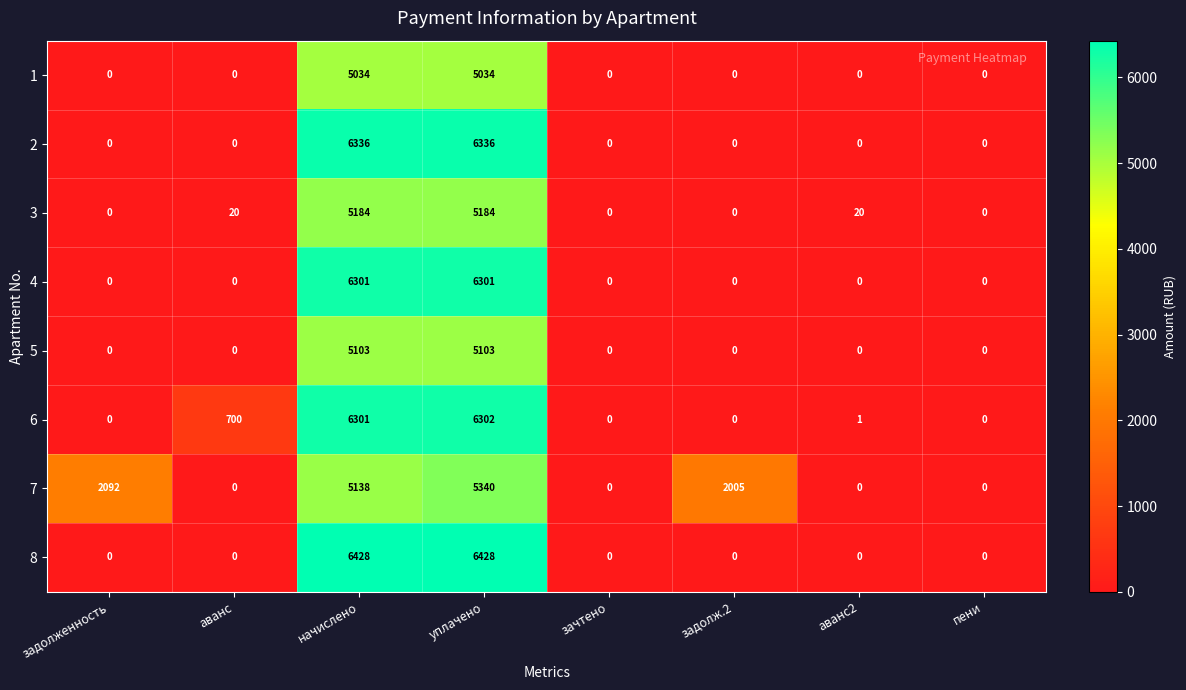

What is the greatest value displayed?

6428